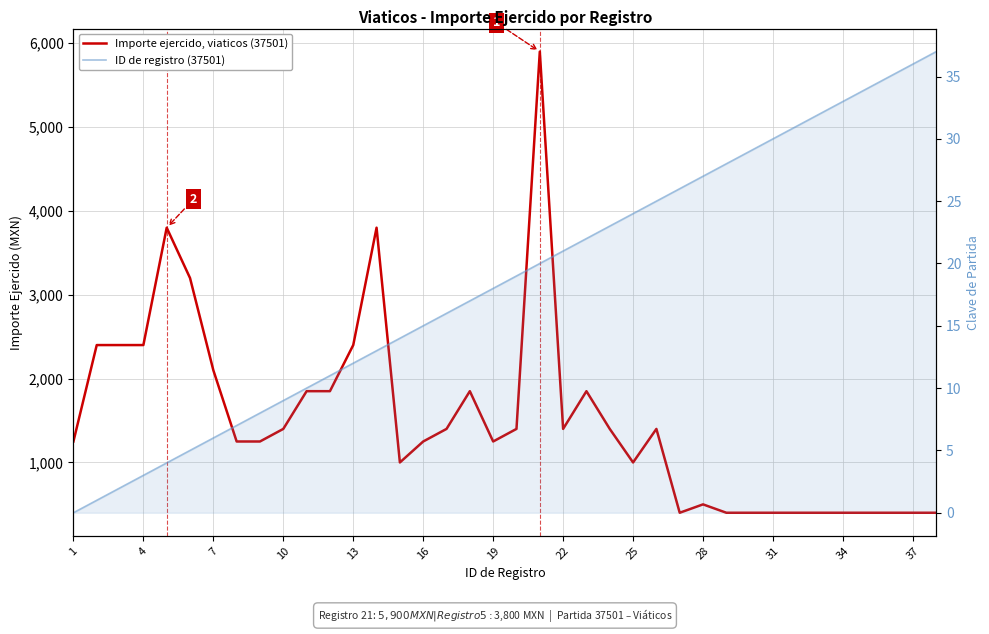

What is the sum of all ID de registro (37501) values?

703